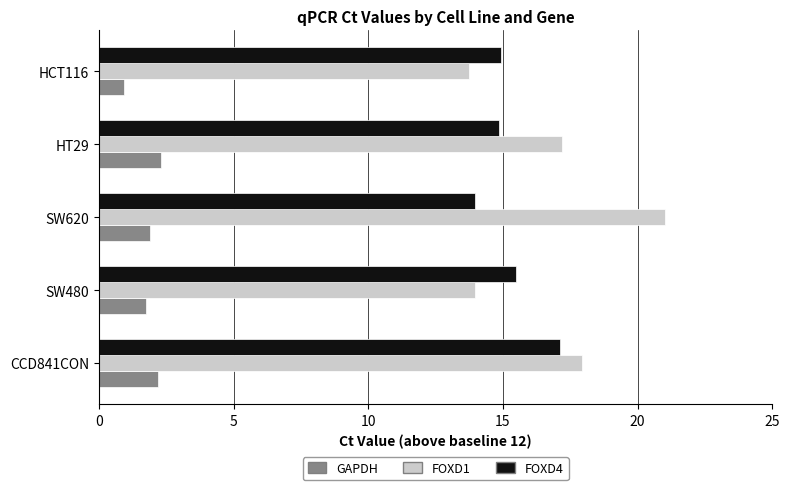

Is it true that FOXD4 equals 9.8 at CCD841CON?

False